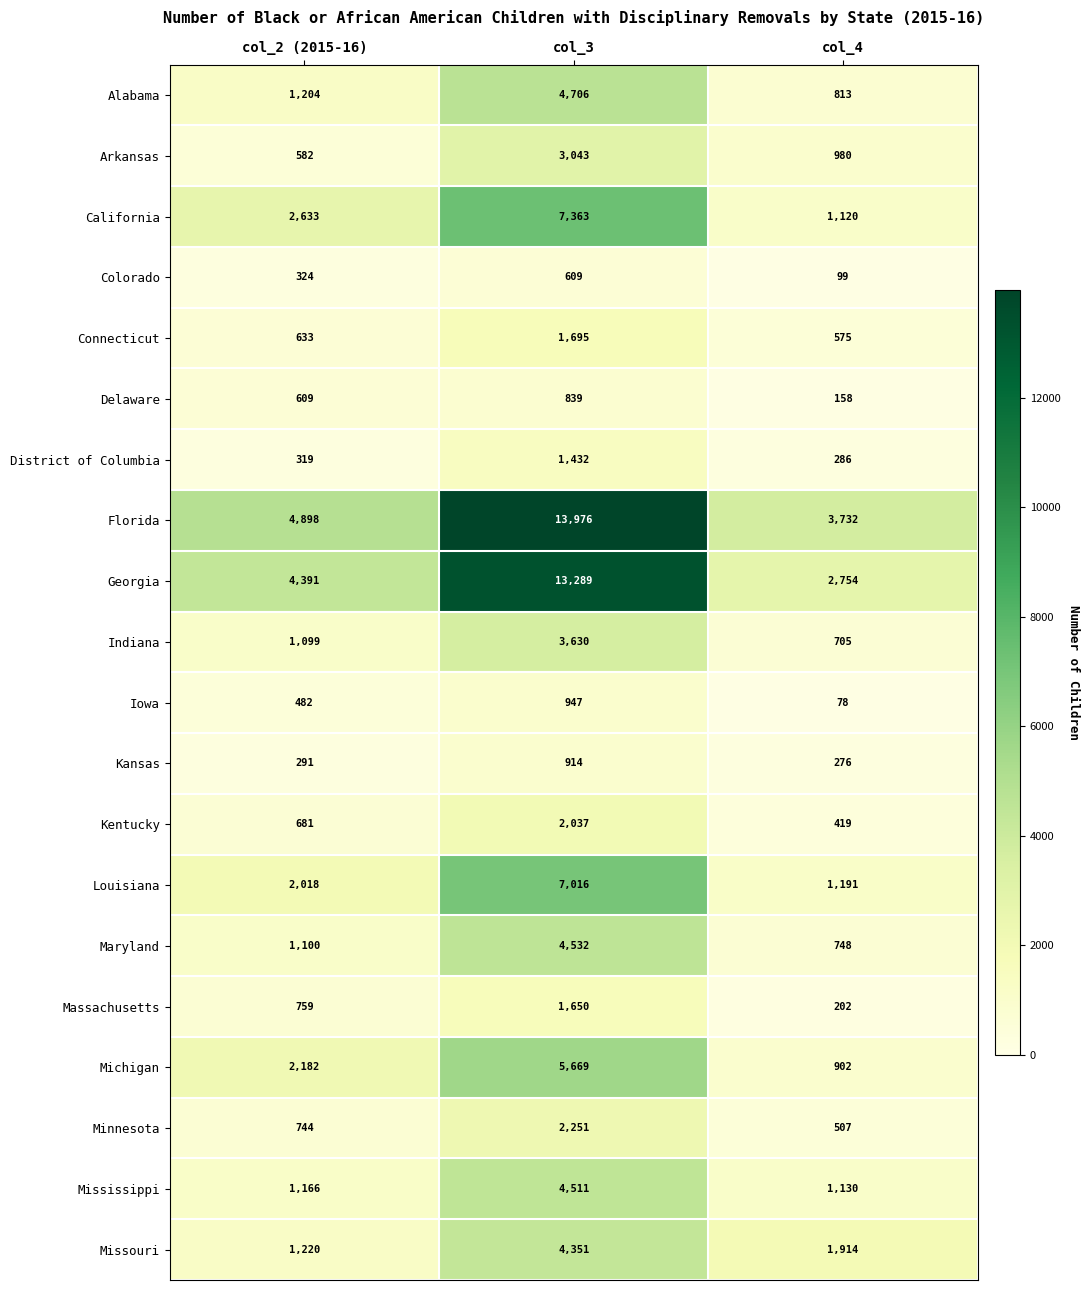

Which label corresponds to the largest value in the chart?

col_3